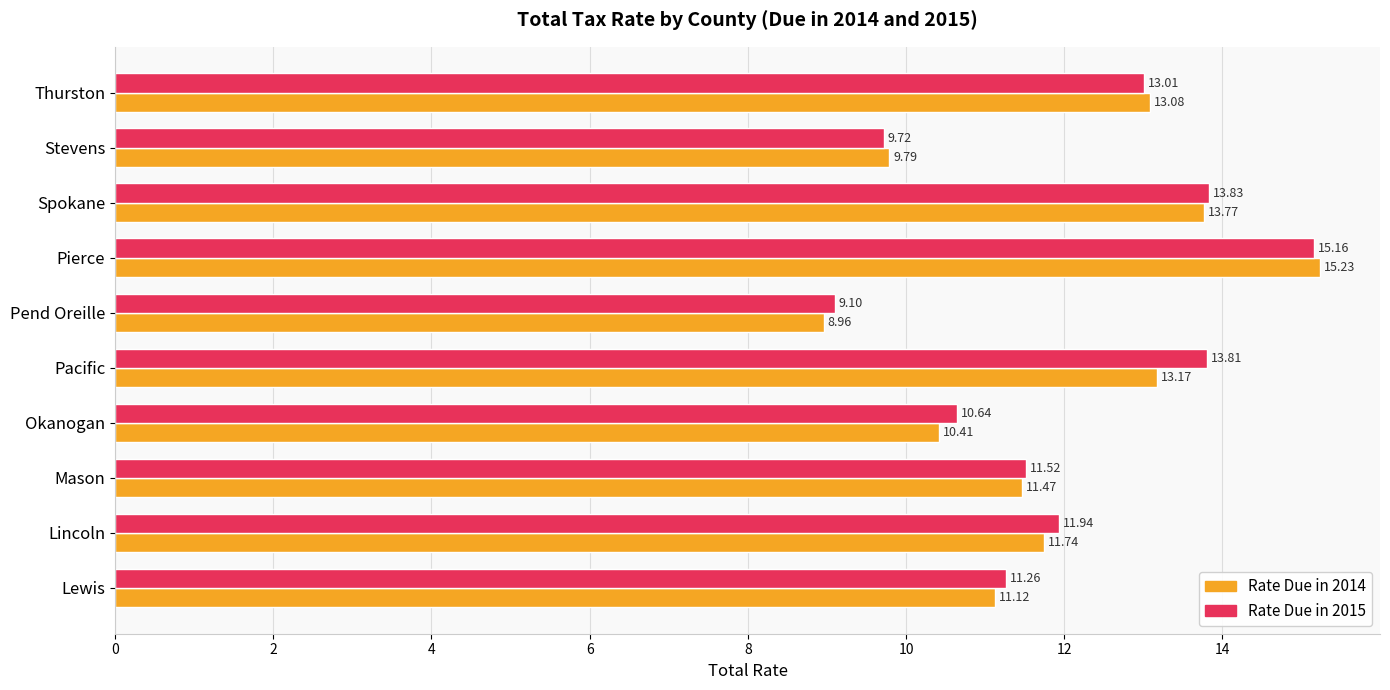

What is the difference between the maximum and minimum values in the Rate Due in 2014 series?

6.3